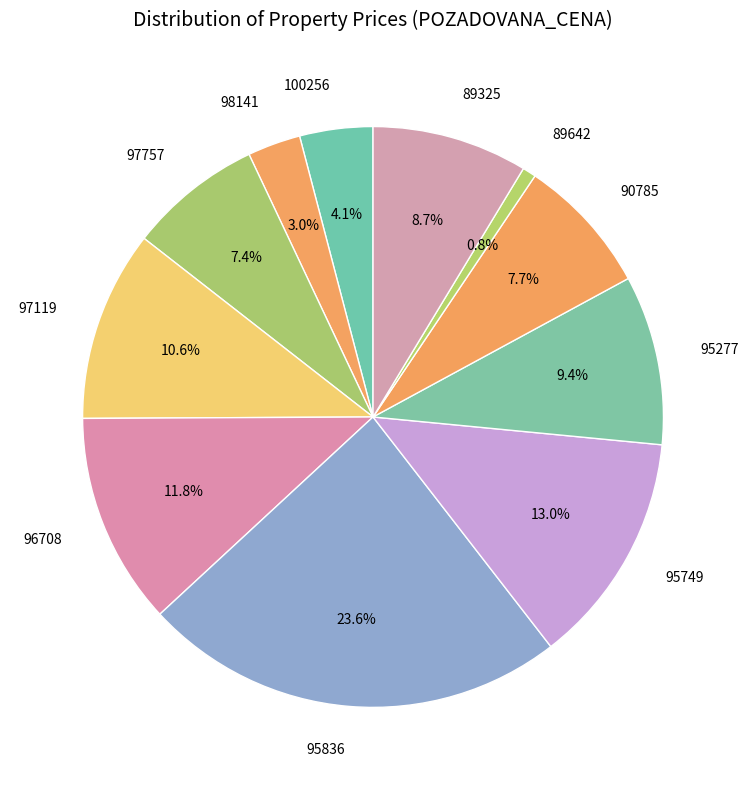

How many segments does this pie chart have?

11